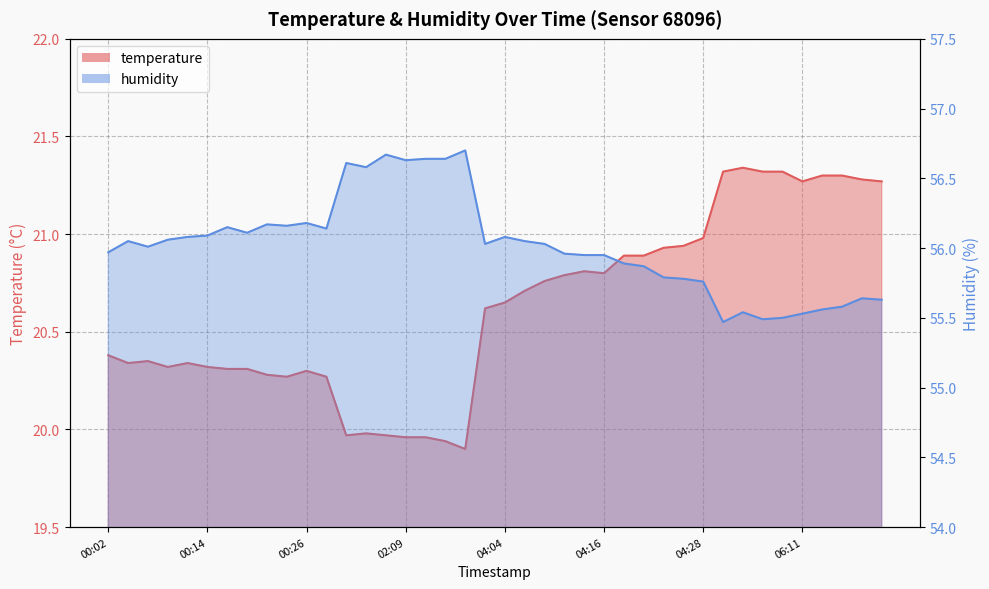

What position from the left is 2023-01-04T02:14?

18